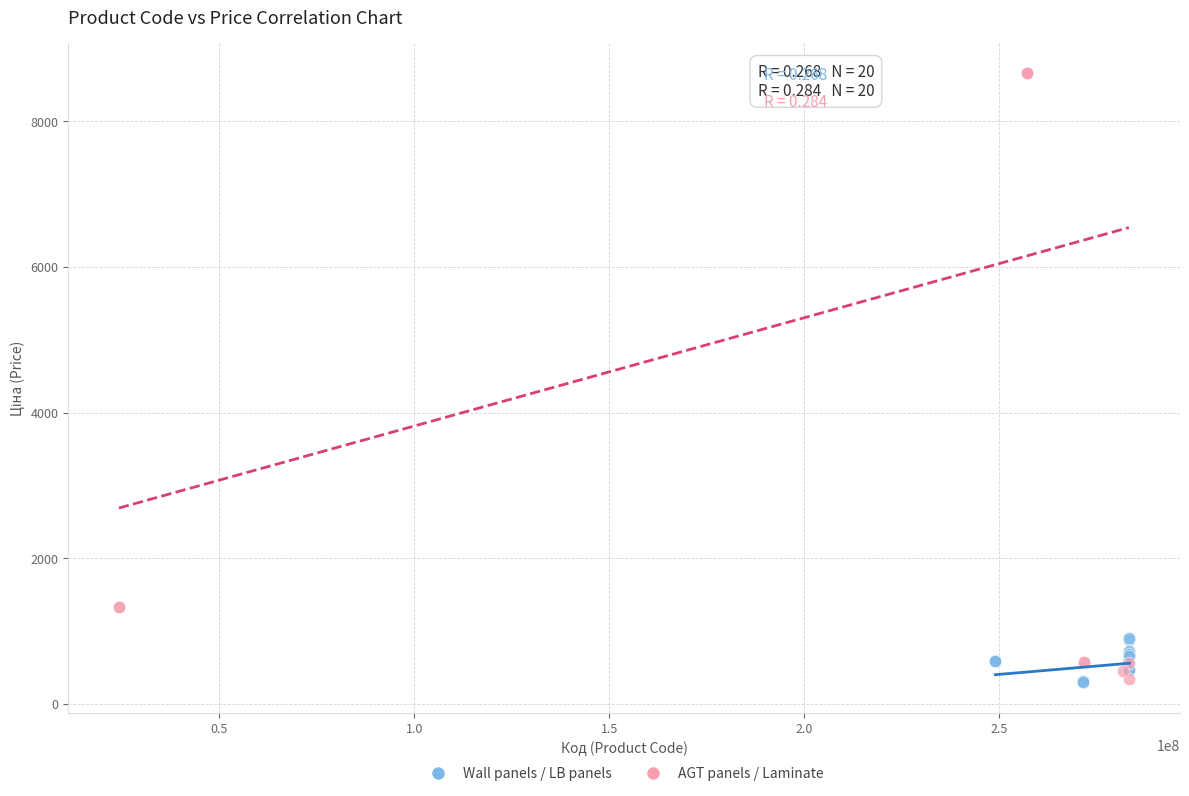

Which series contains the highest Y value?

AGT panels / Laminate